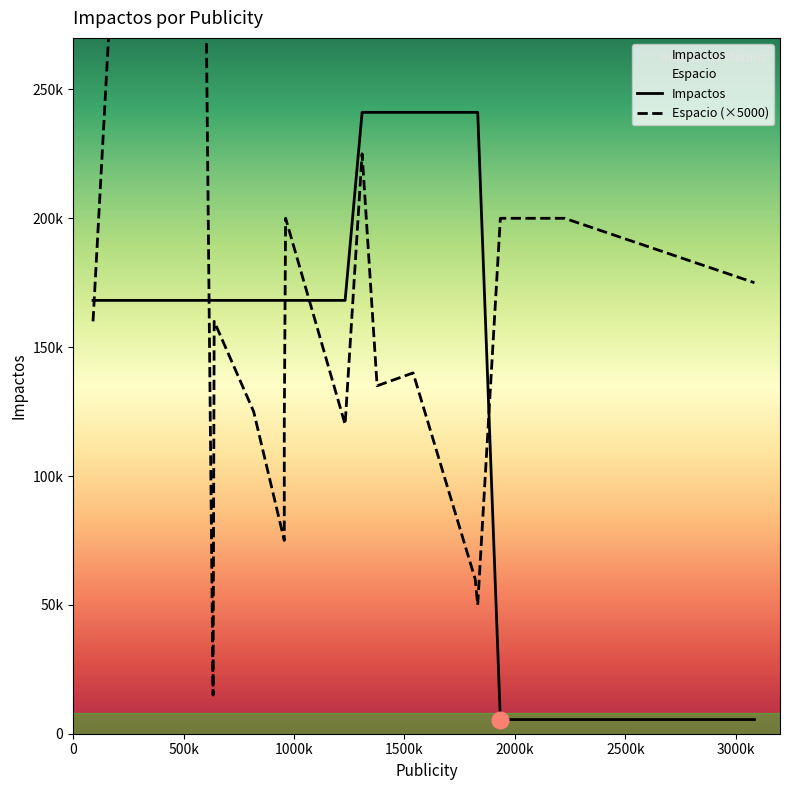

What is the difference between the maximum and minimum values in the Espacio series?

305000.0